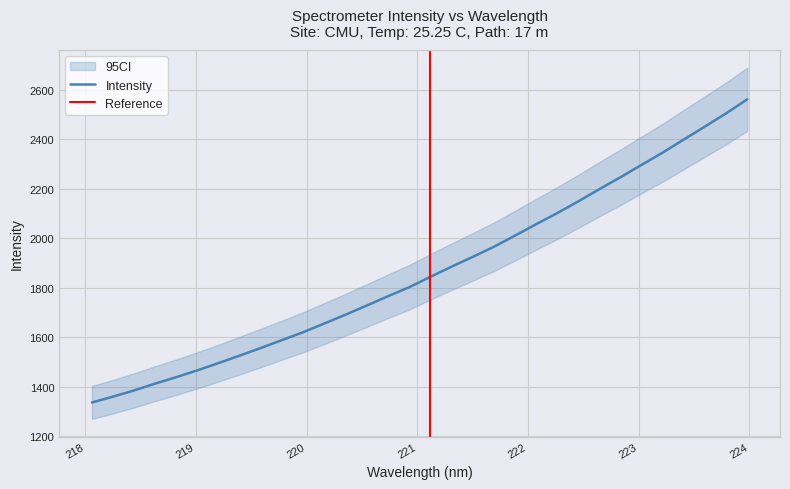

What is the lowest value of the Intensity series?

1335.5